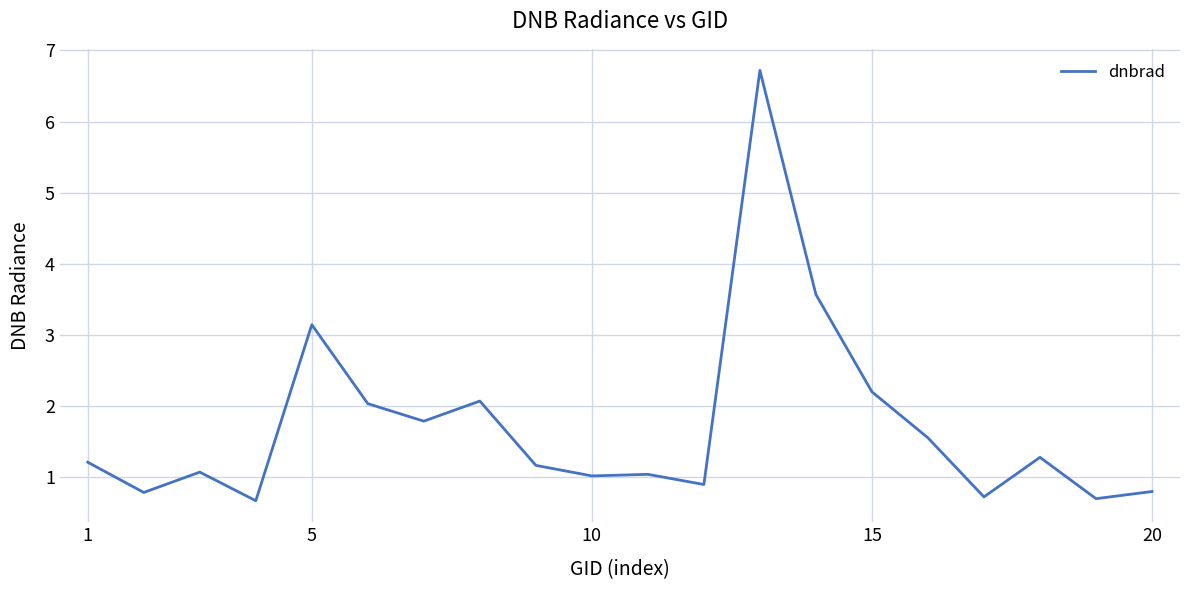

What is the minimum value shown in the chart?

0.7